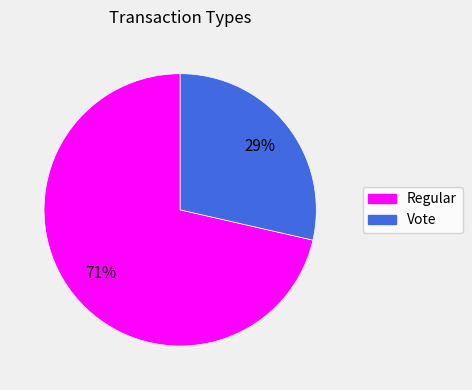

Rank the categories by value from lowest to highest.

Vote, Regular